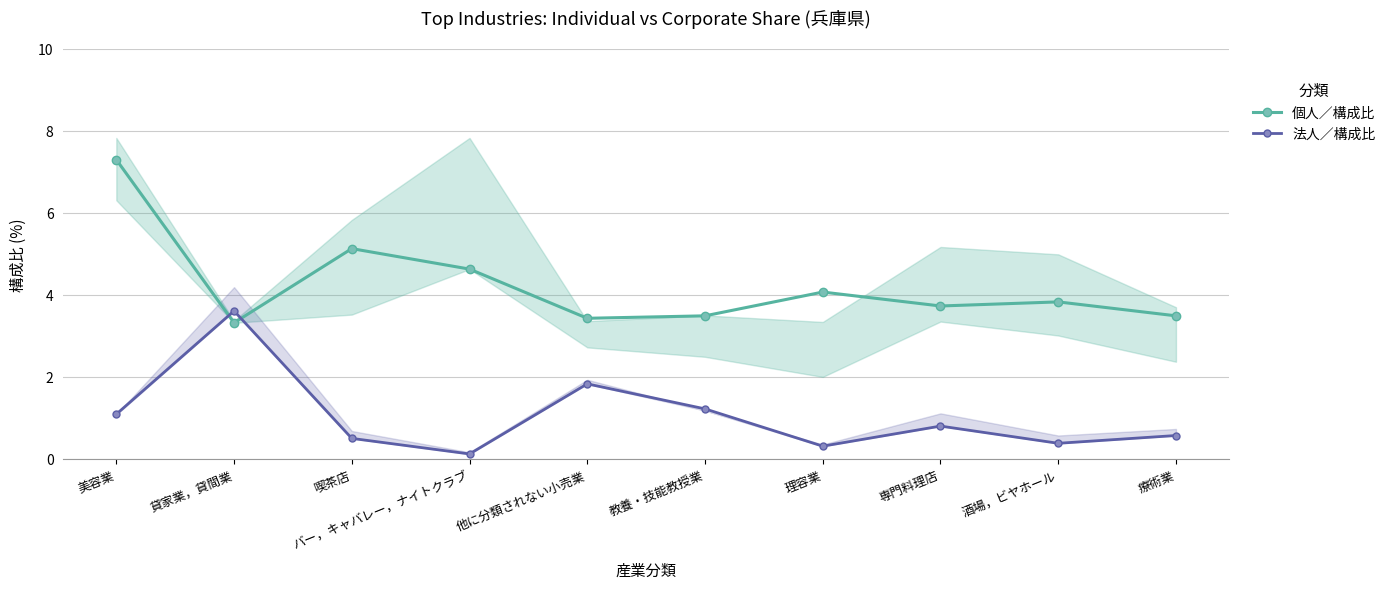

List the series in order of their peak value, highest first.

個人／構成比, 法人／構成比